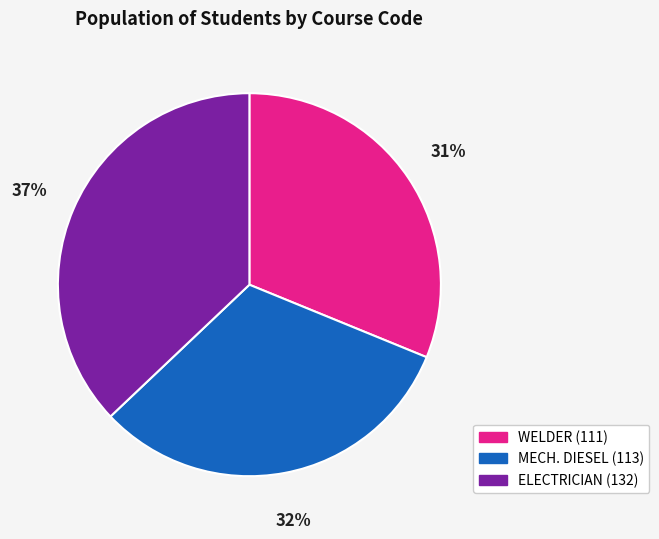

Is WELDER (111) the majority of the pie?

No